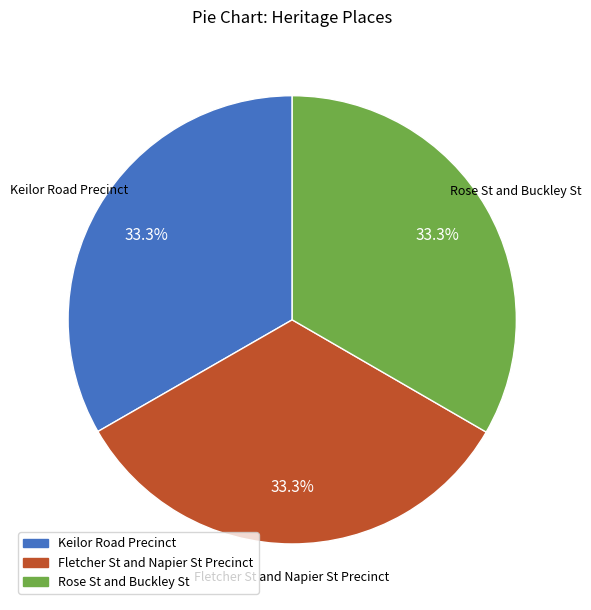

To the nearest percent, what percentage of the pie is Fletcher St and Napier St Precinct?

33%